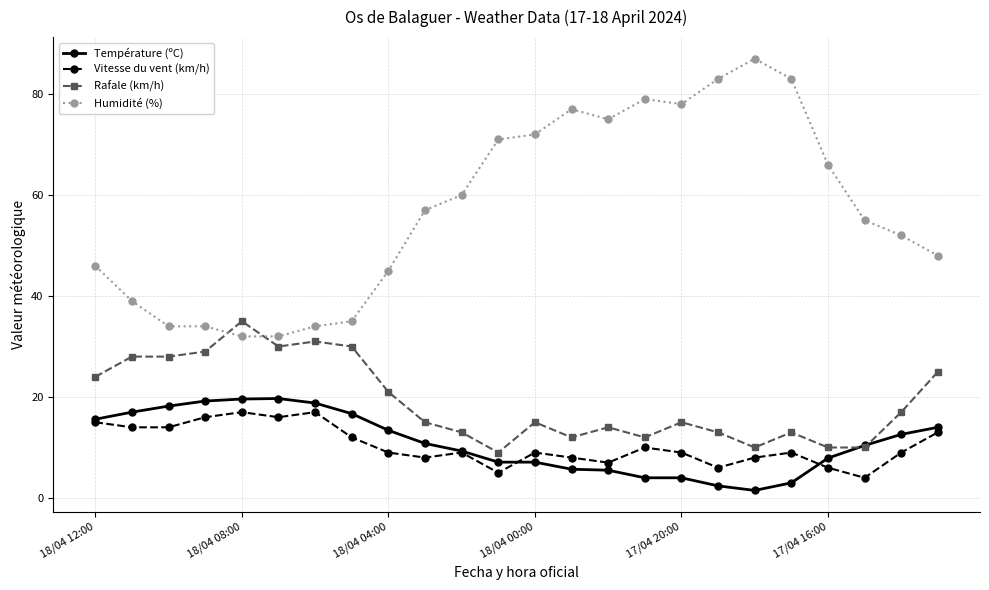

How many categories are shown in the chart?

24